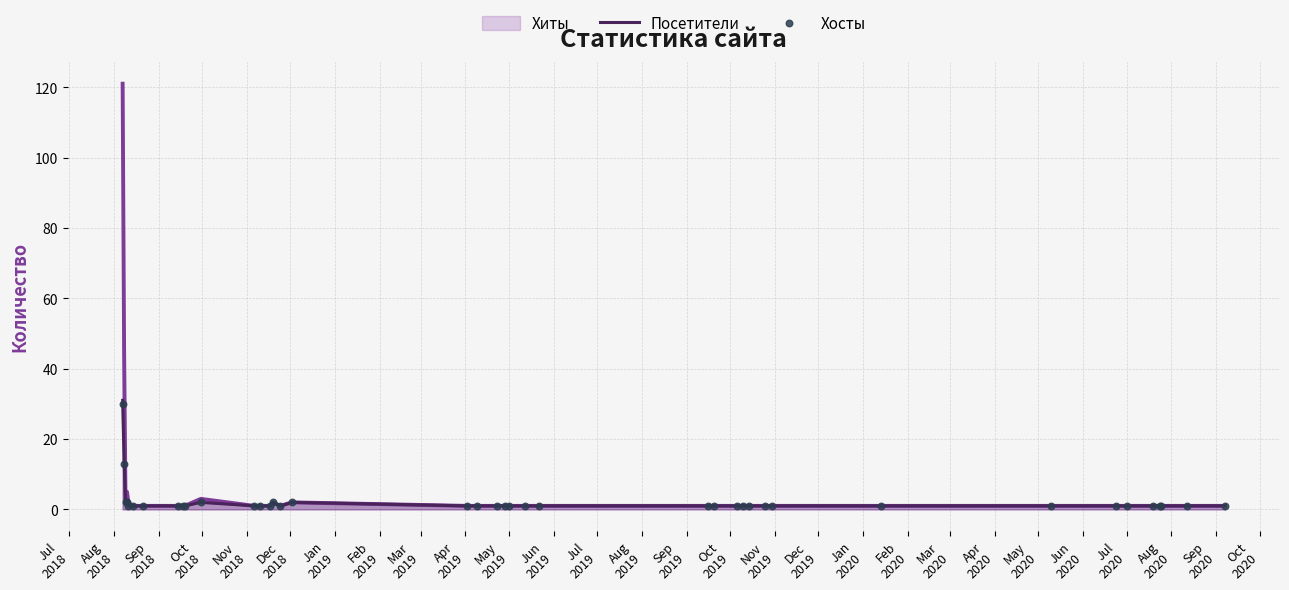

Which series contains the highest Y value?

Посетители